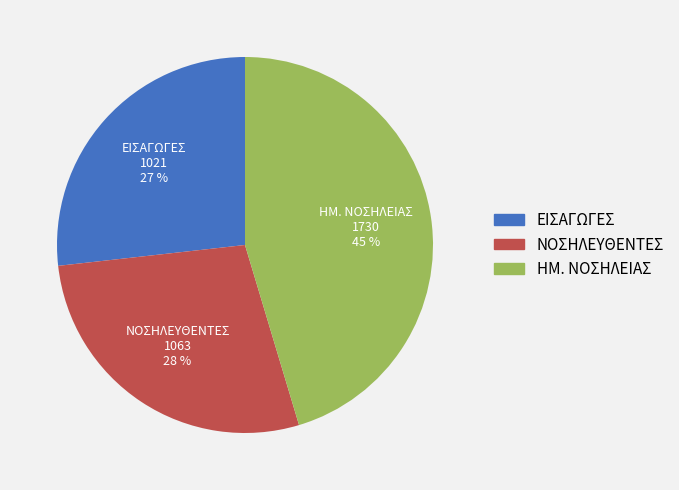

The ΗΜ. ΝΟΣΗΛΕΙΑΣ slice represents 30% of the pie. True or false?

False